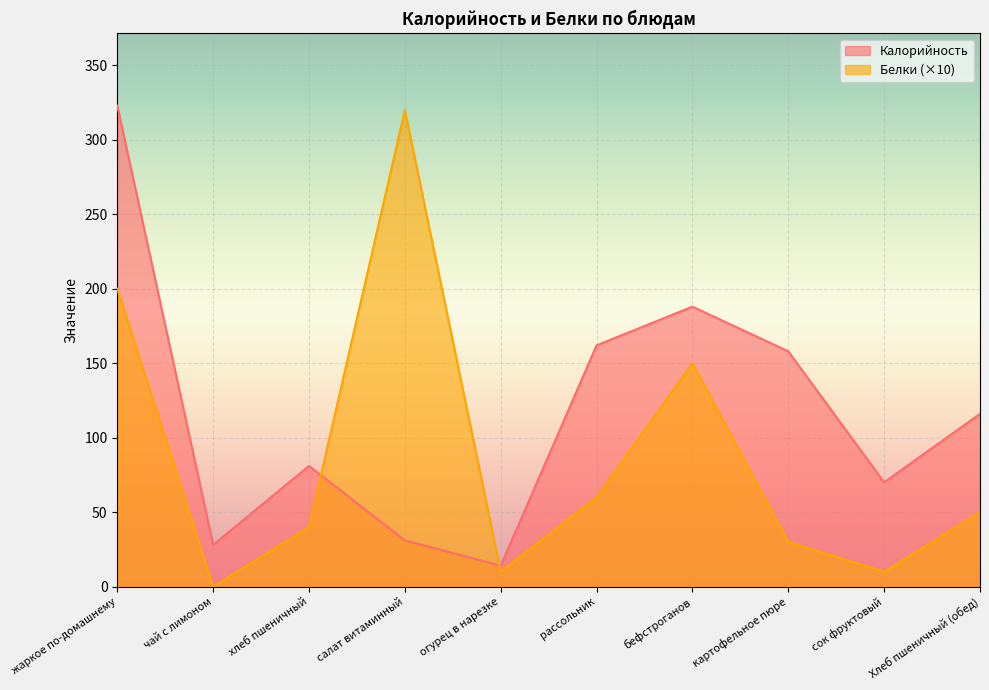

What is the sum of the Калорийность values at бефстроганов and картофельное пюре?

346